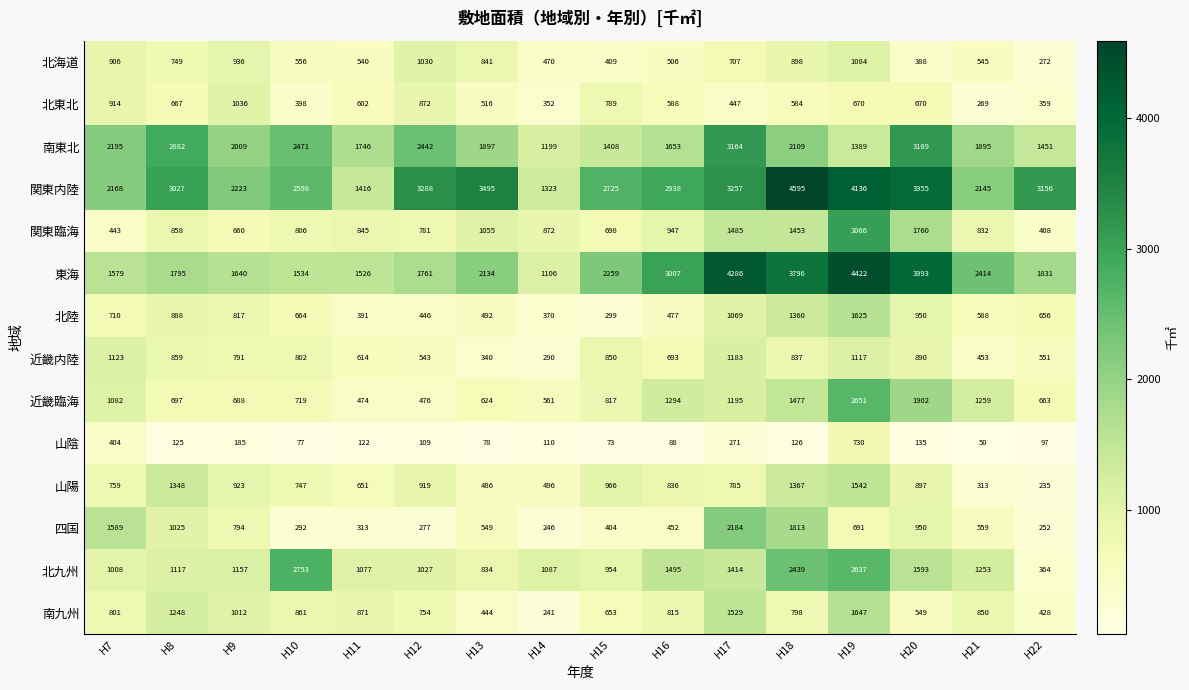

What is the greatest value displayed?

4595